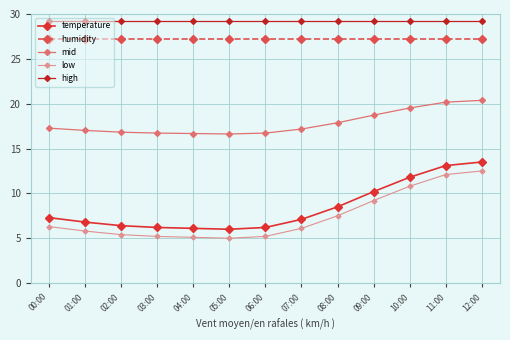

Count the number of data series in this chart.

5